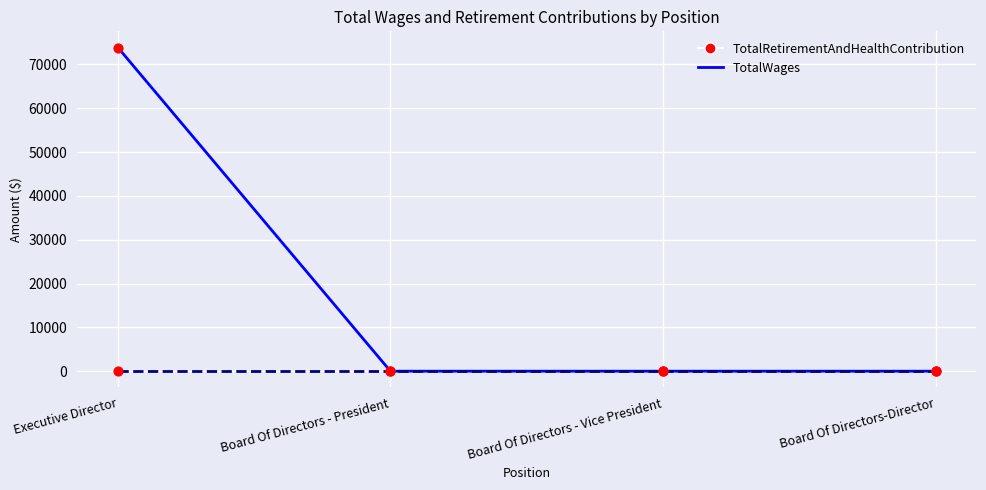

Between Executive Director and Board Of Directors - President, which series saw the biggest shift?

TotalWages